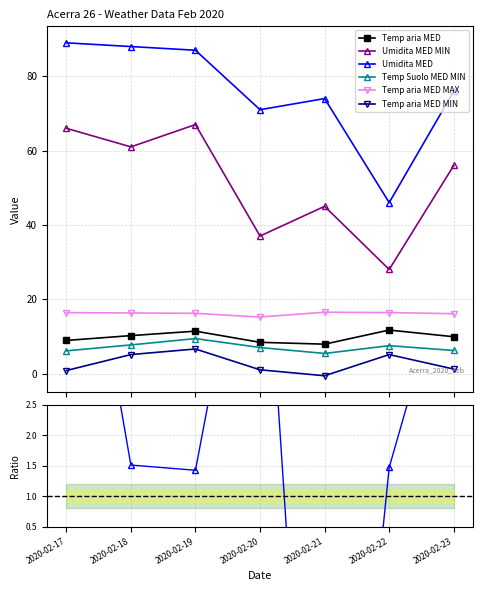

True or false: Umidita MED MIN and Temp aria MED intersect in this chart.

False